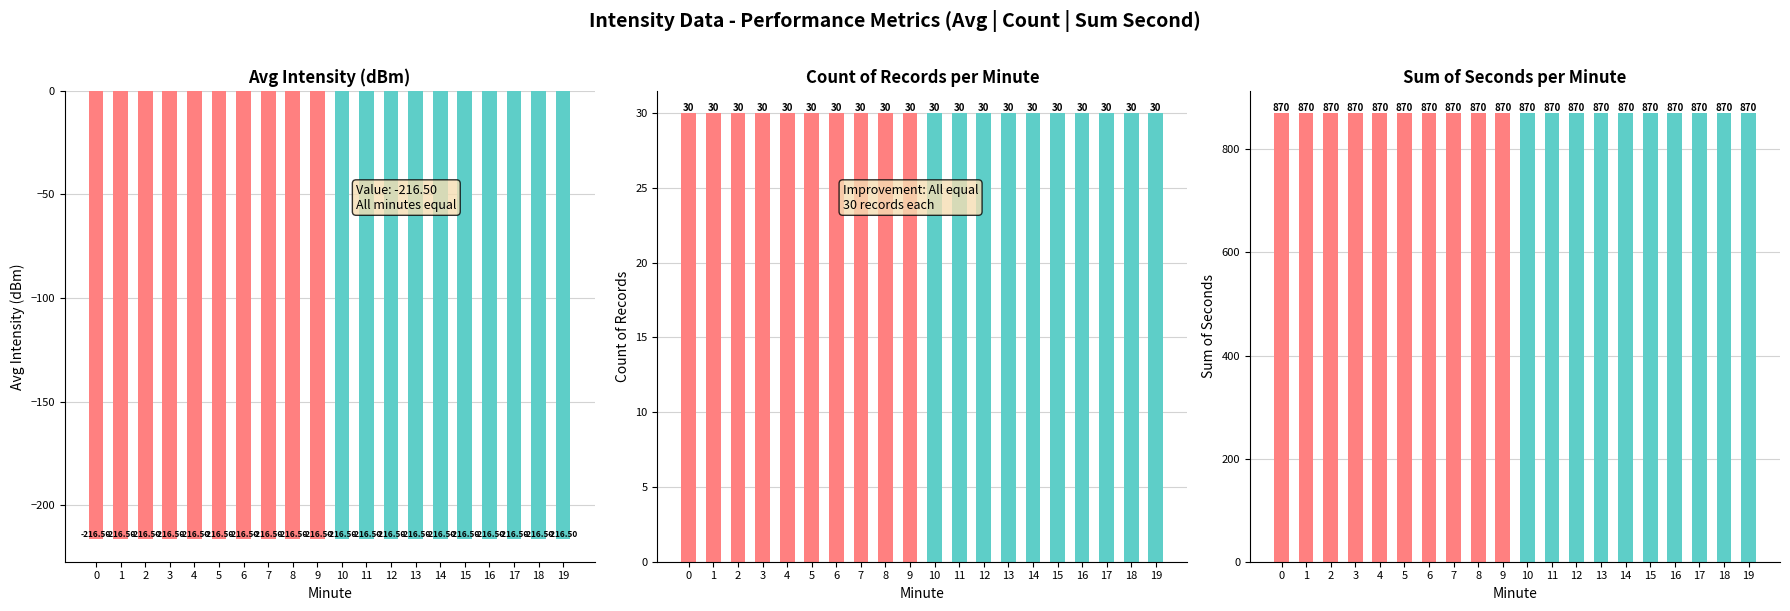

What is the value of the Sum Second (min 0-9) bar at the 4th from the left?

870.0